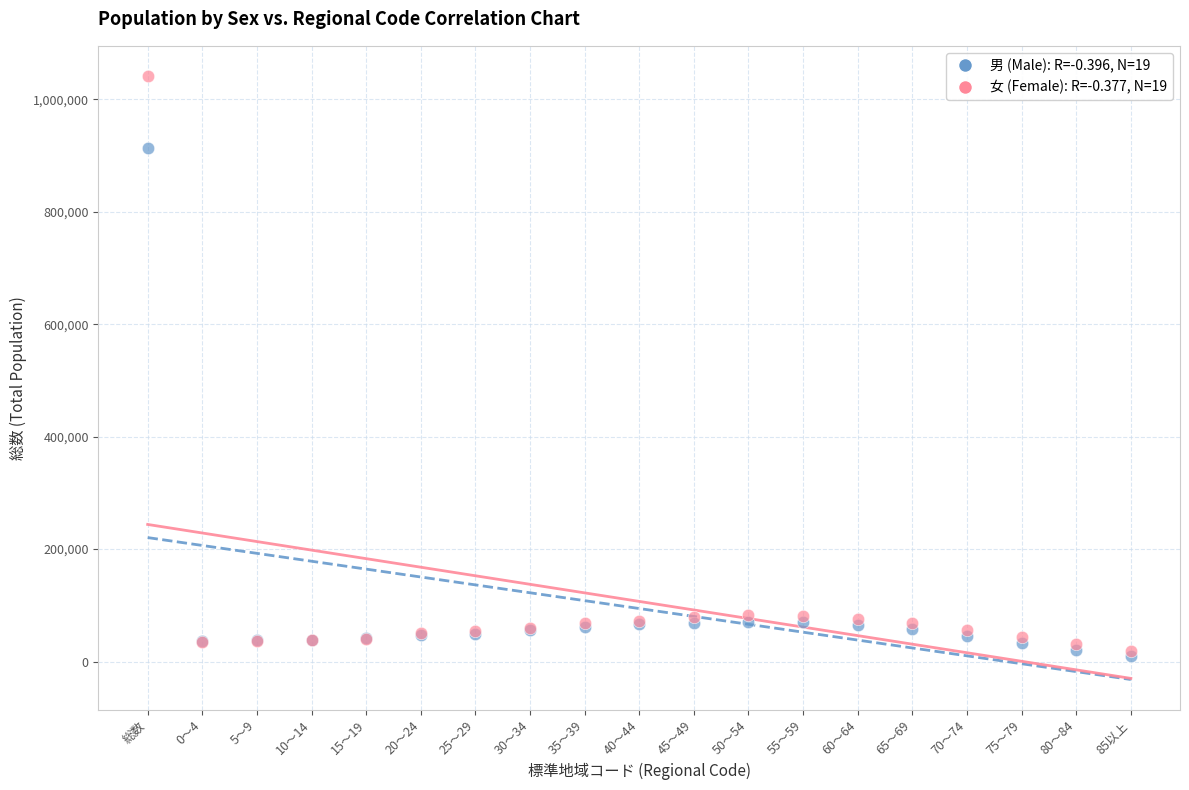

Across all series, what Y value is closest to 525946?

913799